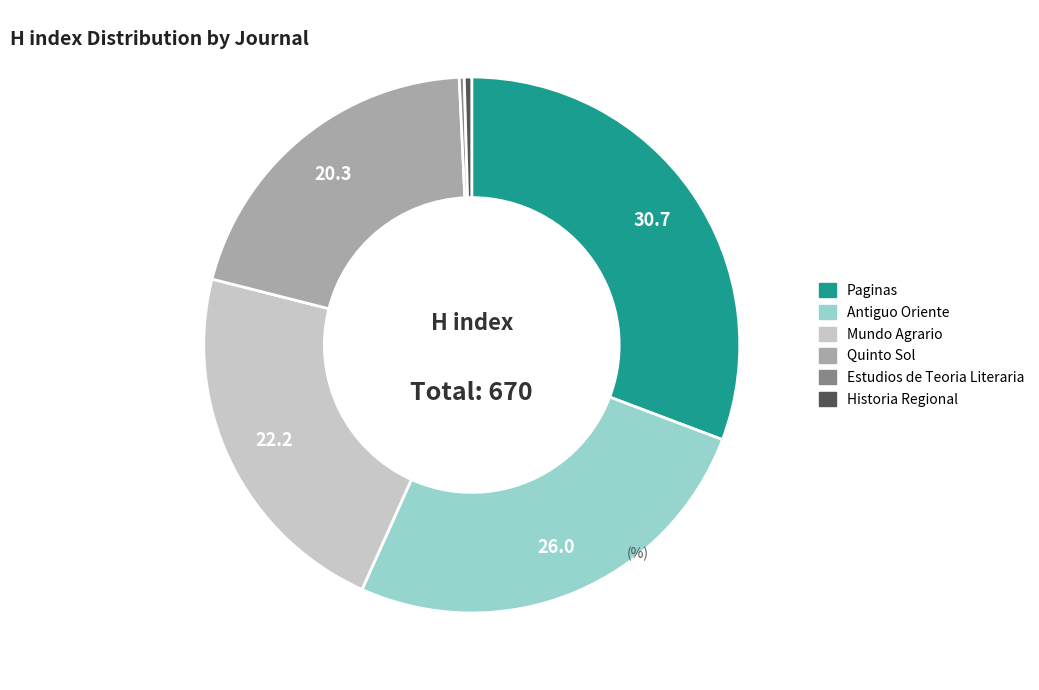

Which slice is the largest?

Paginas